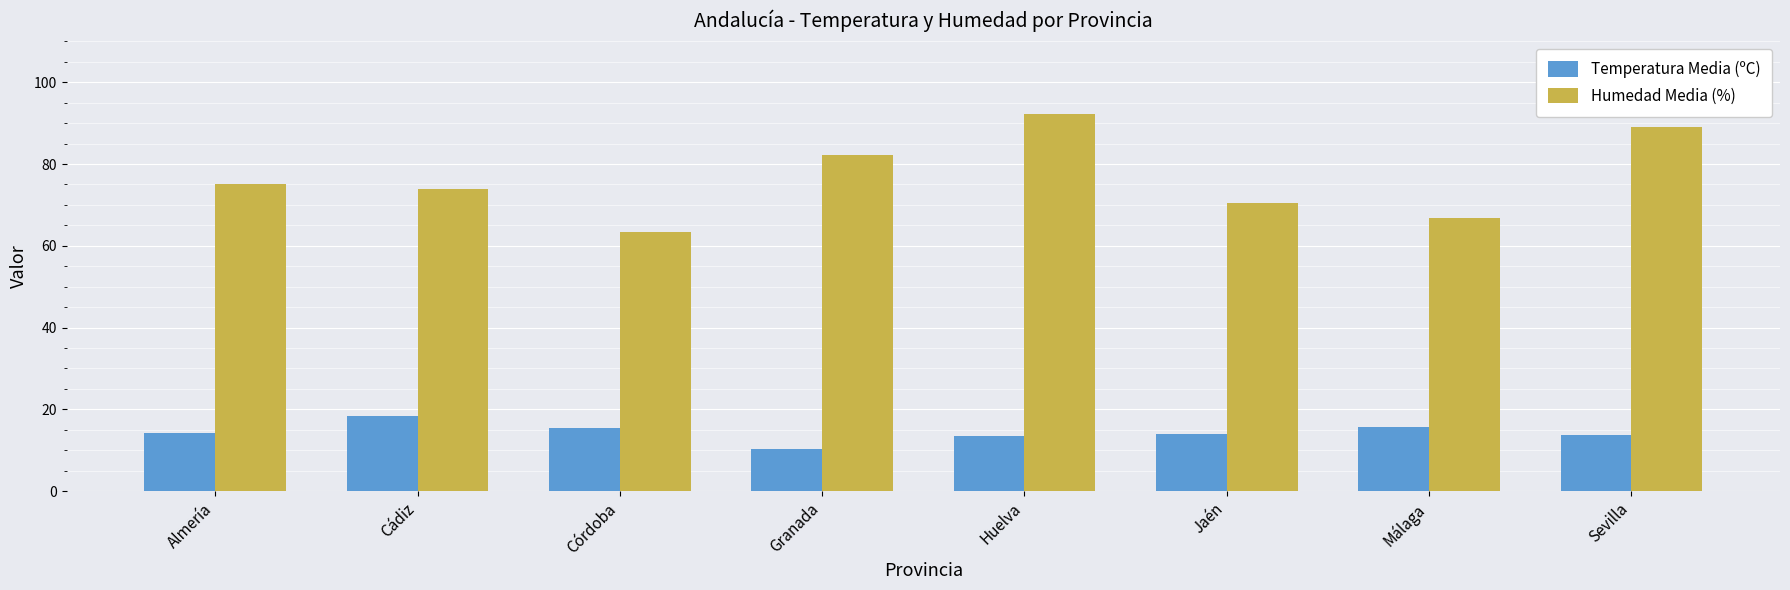

How many distinct data groups are displayed?

2